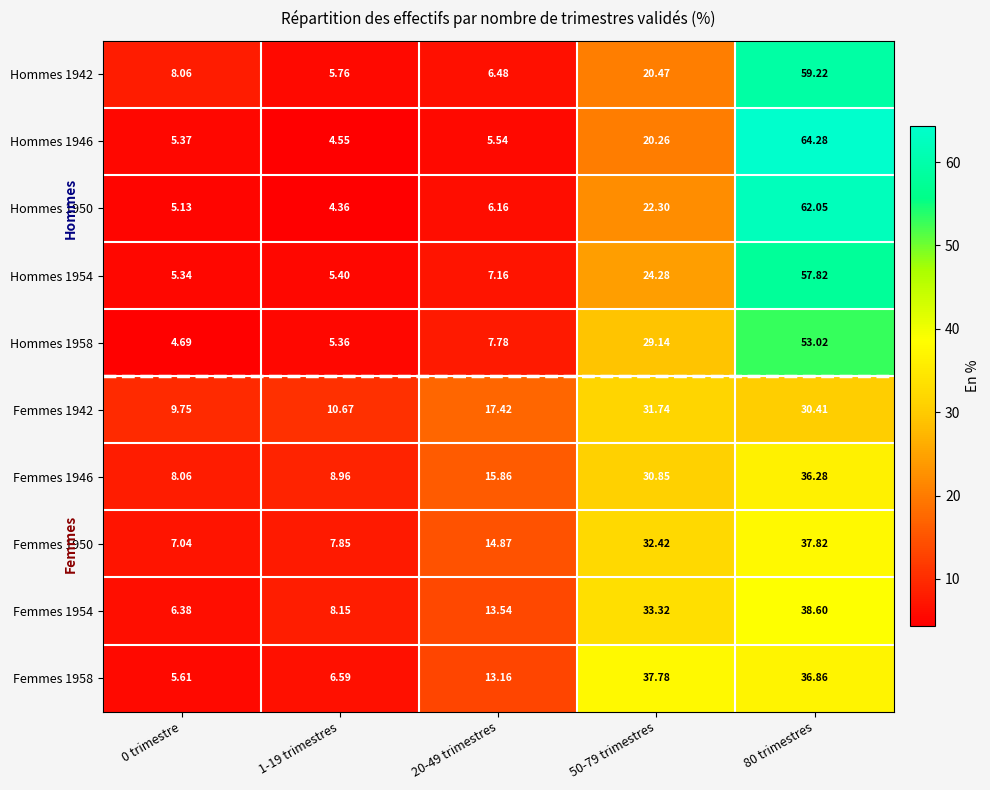

Is the value of Hommes 1950 at 1-19 trimestres greater than the value of Femmes 1946 at 20-49 trimestres?

No